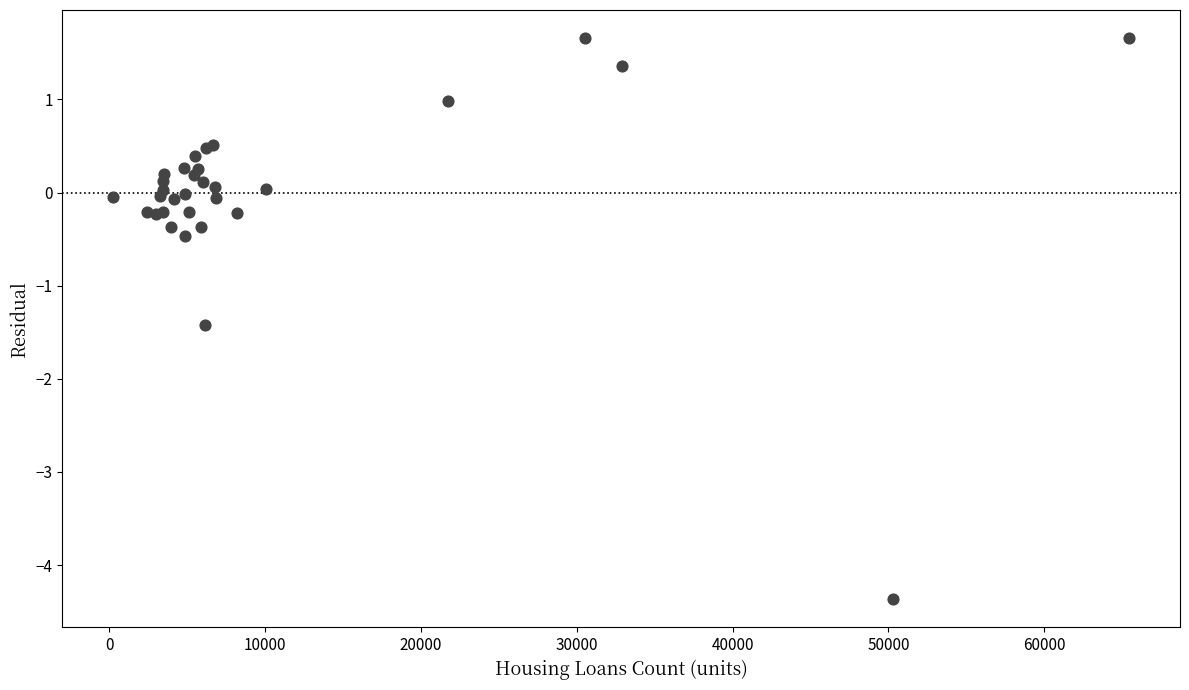

What Y value in the scatter plot is closest to -1?

-1.4